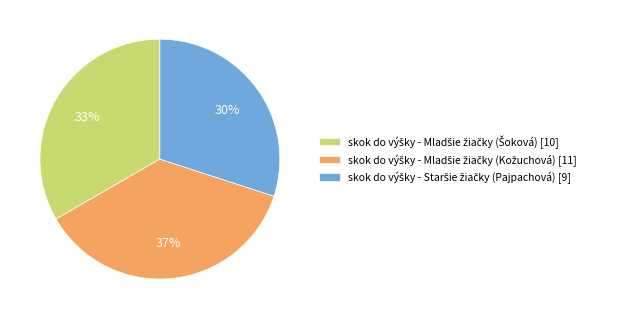

To the nearest percent, what is the average slice percentage?

33%